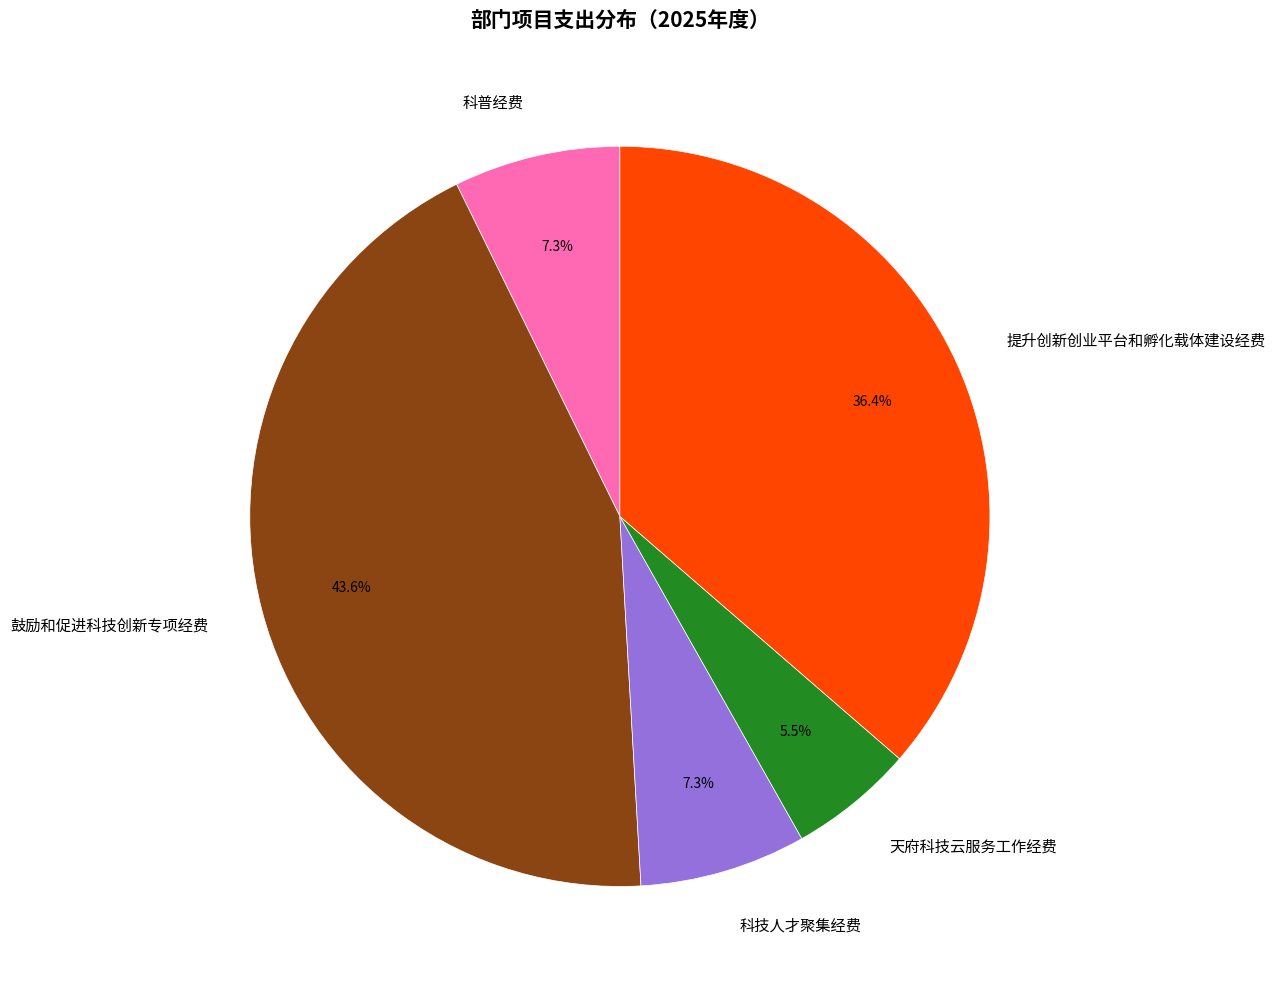

Does any single category account for the majority?

No